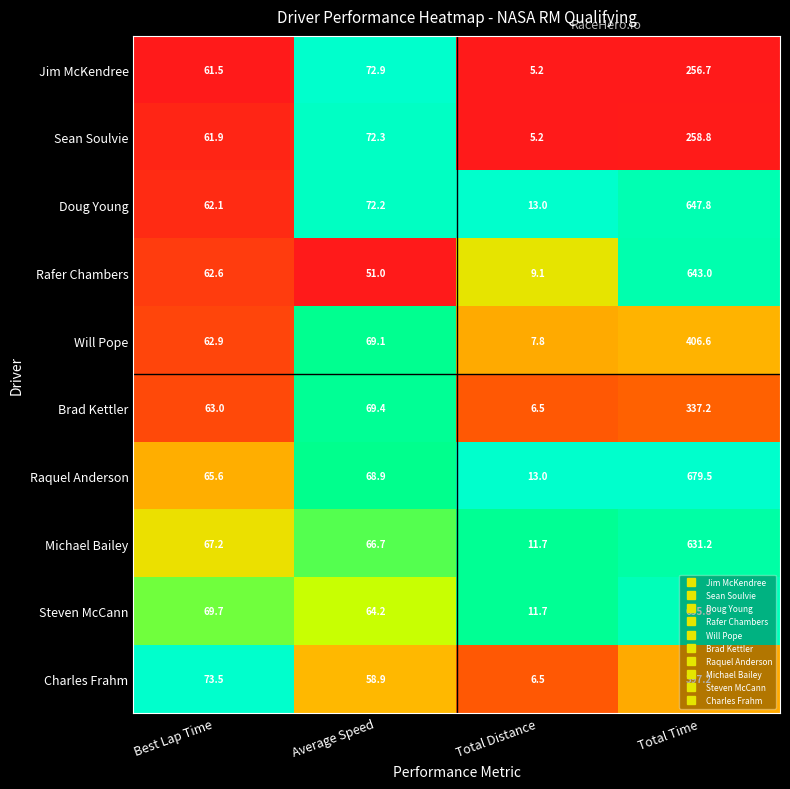

The value of Rafer Chambers at Total Distance is 9.1. True or false?

True